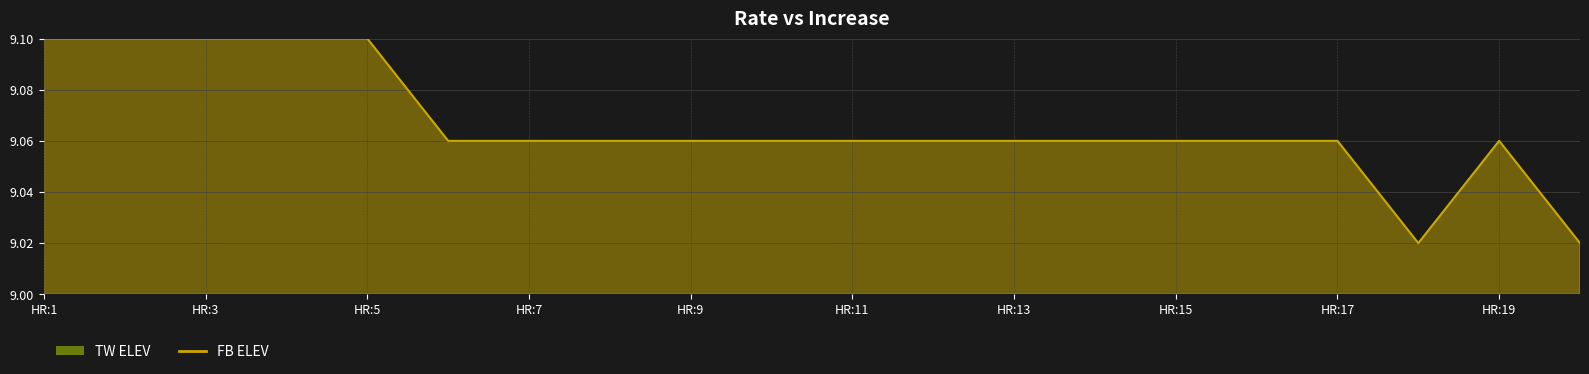

Reading left to right, list all the values displayed in this chart.

9.1	9.1	9.1	9.1	9.1	9.1	9.1	9.1	9.1	9.1	9.1	9.1	9.1	9.1	9.1	9.1	9.1	9.0	9.1	9.0